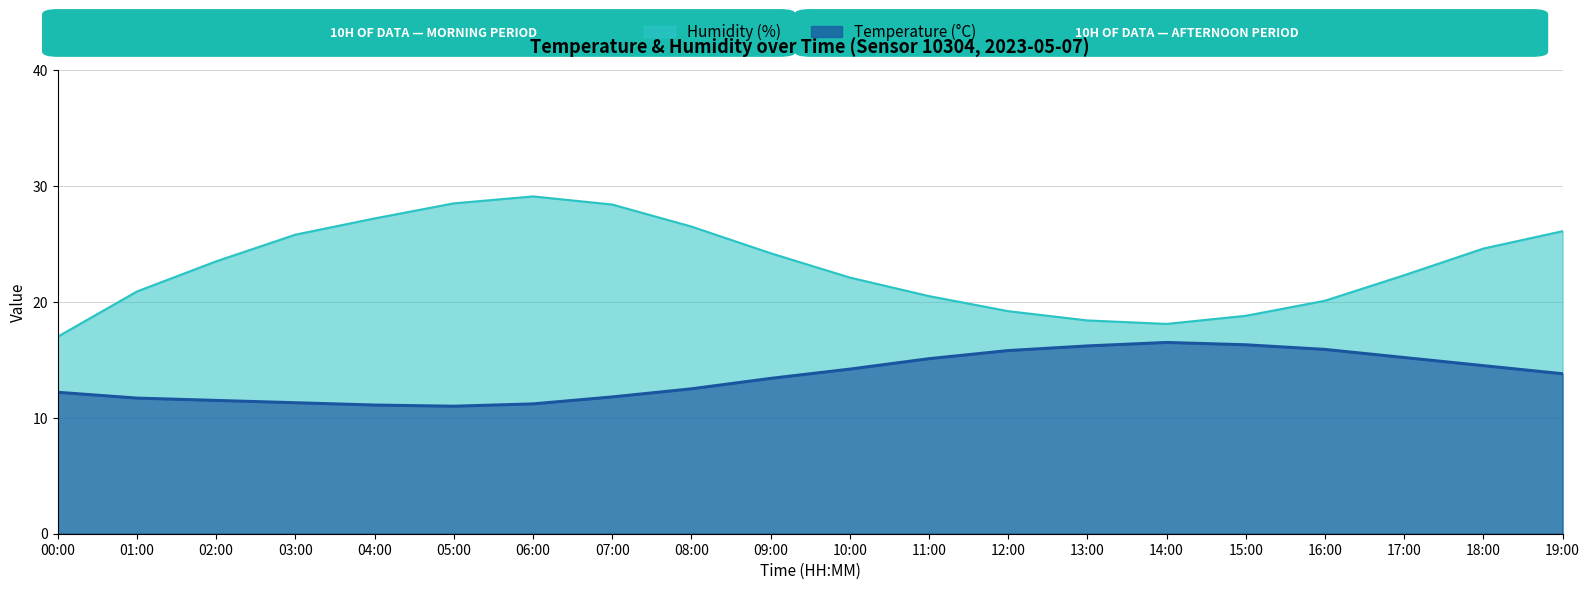

At which category does temperature reach its first local valley?

05:00